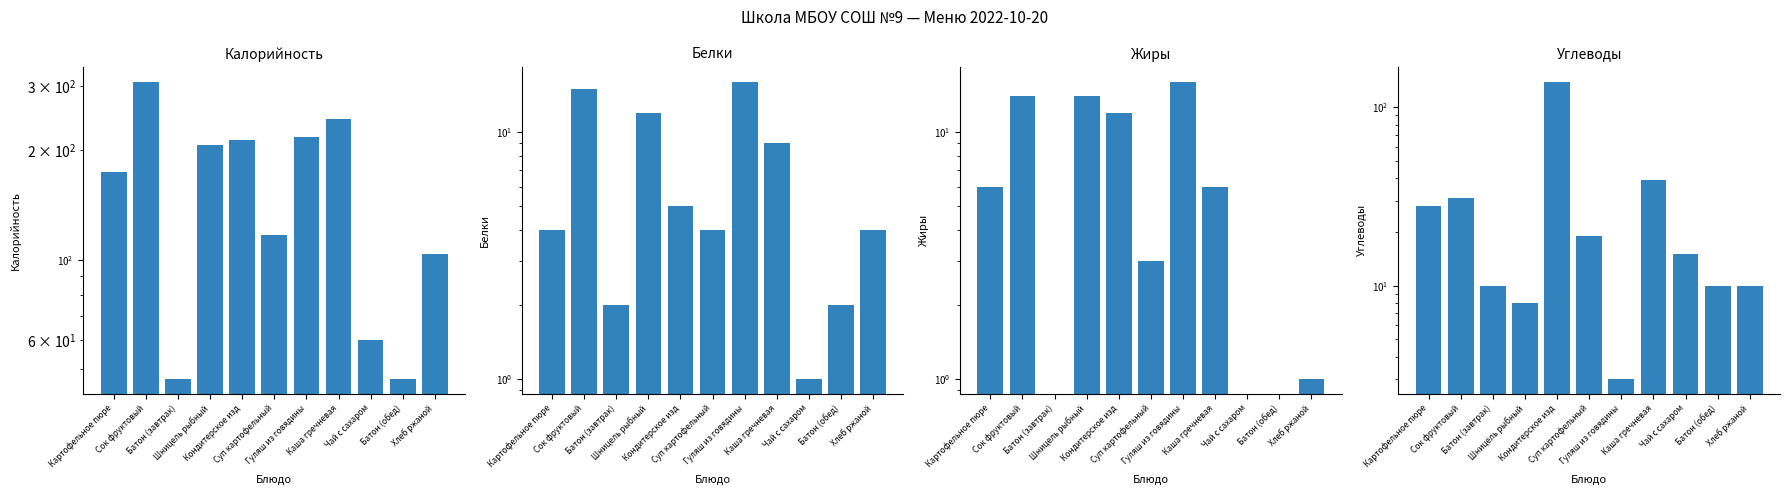

What is the label of the 1st bar from the left?

Картофельное пюре